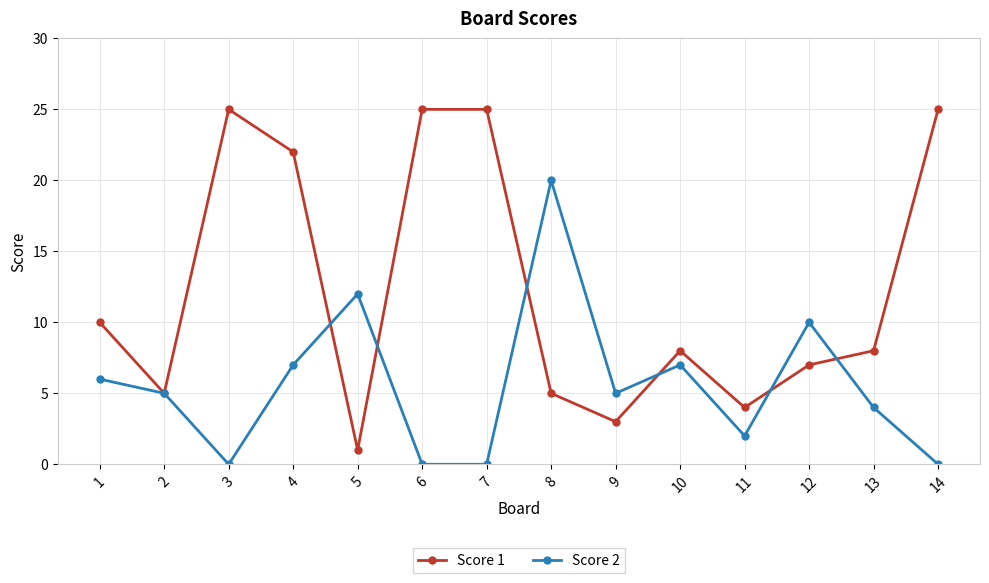

Which series has the widest spread of values?

Score 1